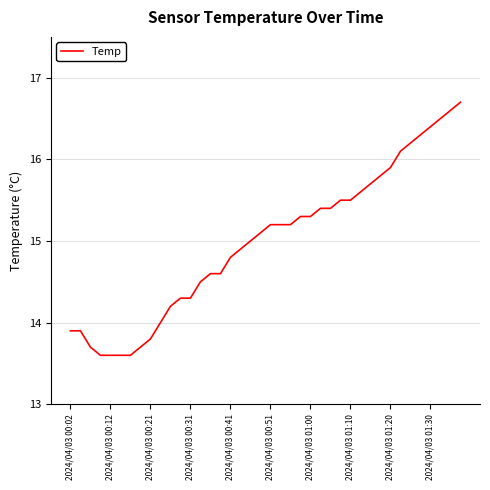

What is the difference between the maximum and minimum values?

3.1